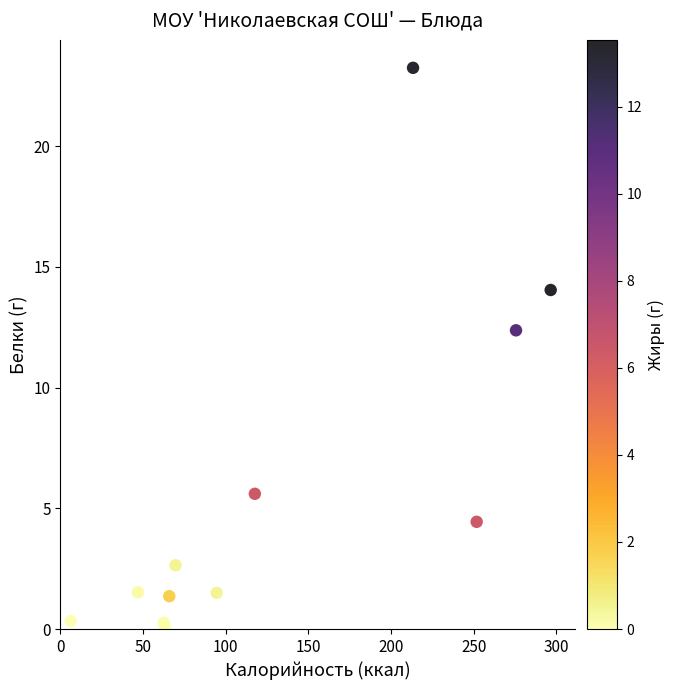

What Y value in the scatter plot is closest to 11?

12.4